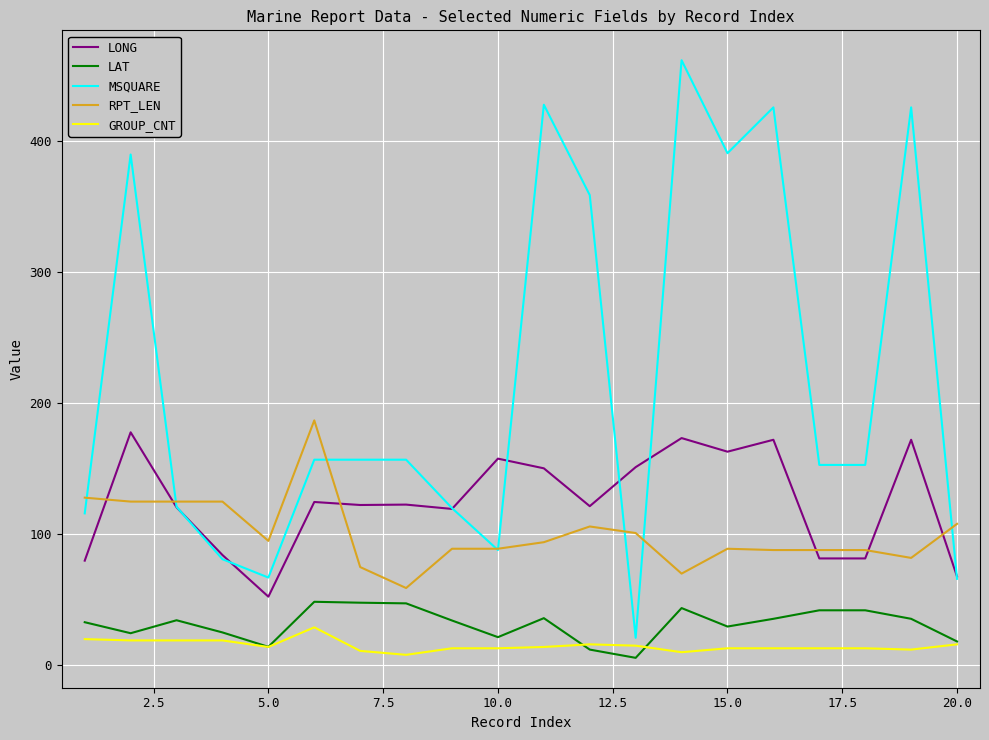

Which series has the widest spread of values?

MSQUARE